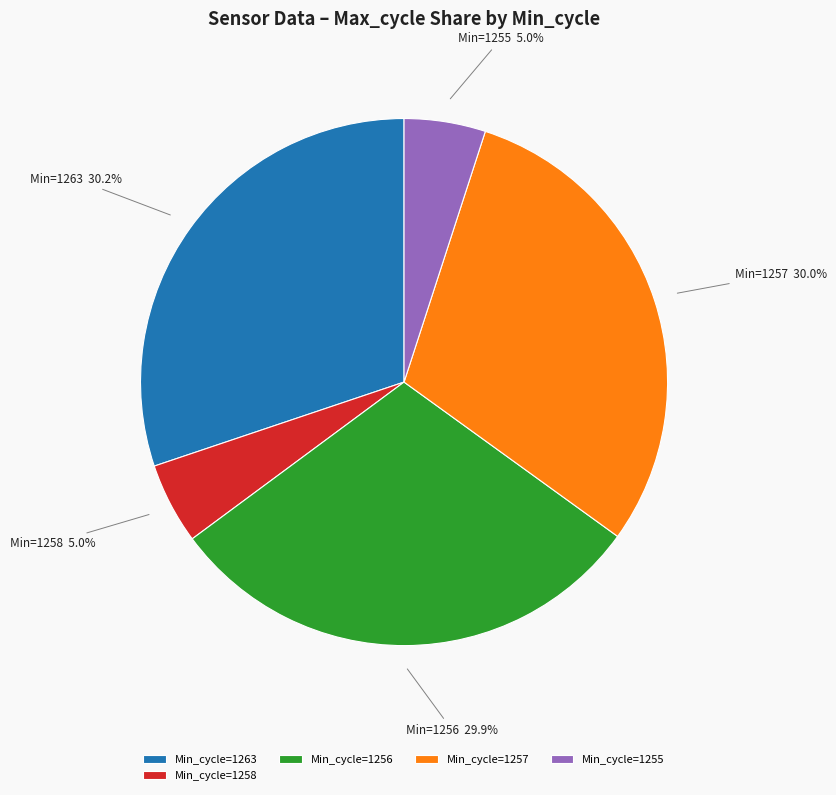

Approximately how many times larger is the value at Min_cycle=1263 compared to Min_cycle=1256?

1.0